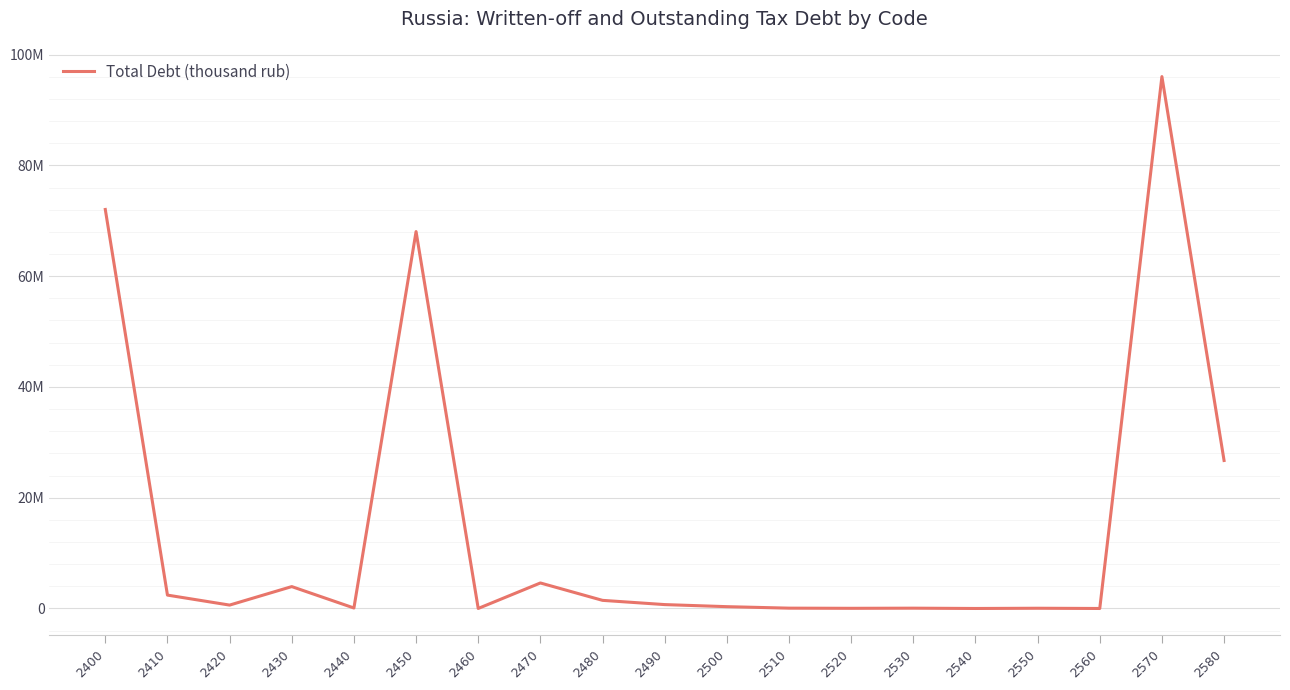

How many values are below 613091?

9